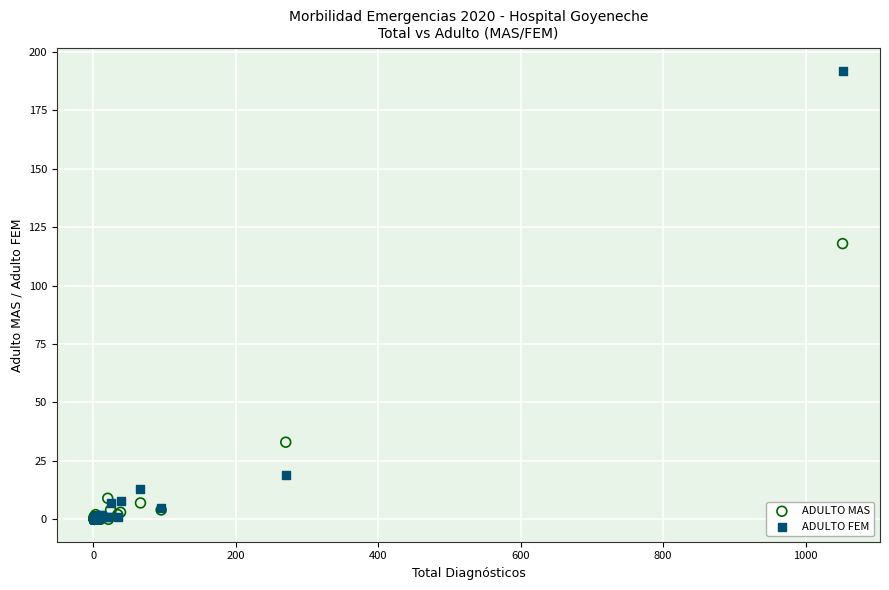

What are all the series names shown in the legend?

ADULTO MAS, ADULTO FEM